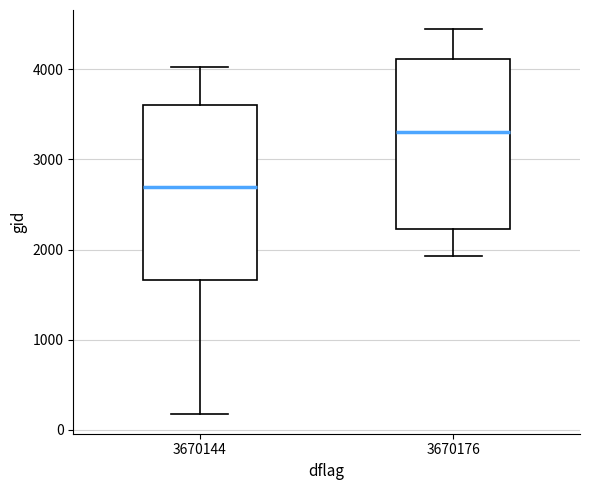

Reading left to right, transcribe this box plot: for each box, give where its median line is, the range the box spans, and where its two whiskers end, as read against the y-axis. The values are not printed on the chart, so give them approximately, as read against the axis.

3670144: median 2700, box 1700 to 3600, whiskers 200 to 4000
3670176: median 3300, box 2200 to 4100, whiskers 1900 to 4400